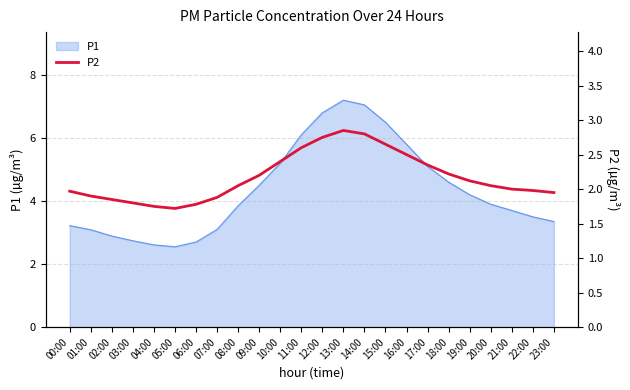

Rank the categories by value from lowest to highest.

05:00, 04:00, 06:00, 03:00, 02:00, 07:00, 01:00, 23:00, 00:00, 22:00, 21:00, 08:00, 20:00, 19:00, 09:00, 18:00, 17:00, 10:00, 16:00, 11:00, 15:00, 12:00, 14:00, 13:00